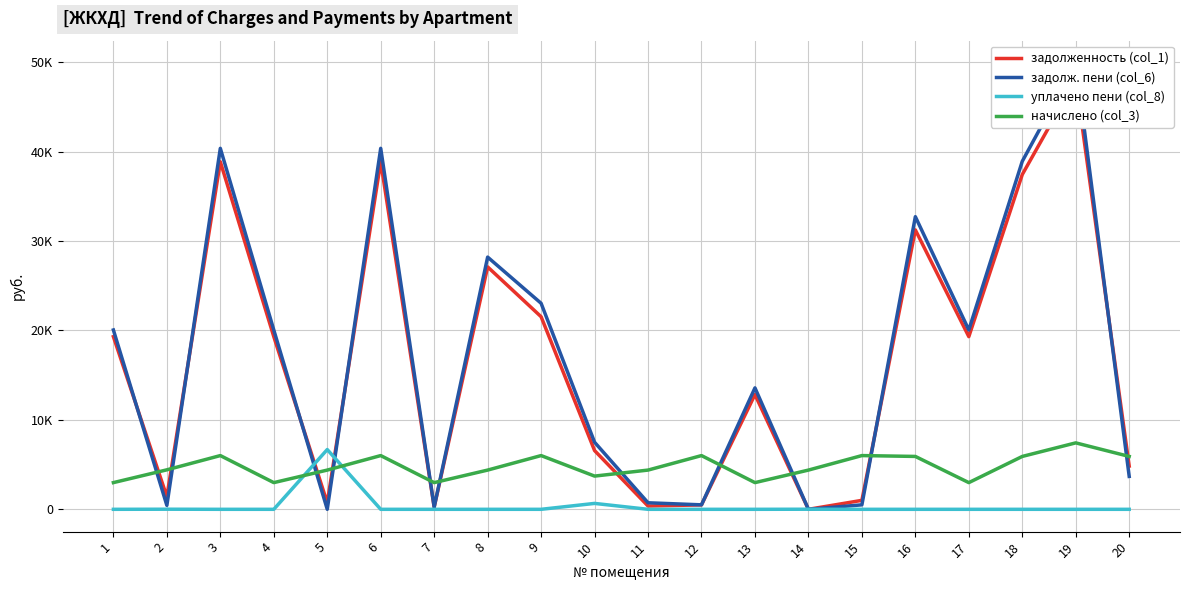

Reading left to right, list all the values displayed in this chart.

задолженность (col_1): 1=19309.4	2=1411.0	3=38867.0	4=19309.4	5=731.2	6=38867.0	7=248.8	8=27109.2	9=21536.5	10=6572.1	11=365.2	12=497.2	13=12833.2	14=0.0	15=1001.6	16=31246.2	17=19309.4	18=37440.2	19=48056.2	20=4835.6
задолж. пени (col_6): 1=20055.8	2=438.5	3=40369.4	4=20055.8	5=0.0	6=40369.4	7=248.6	8=28206.0	9=23038.9	10=7500.9	11=731.2	12=500.4	13=13579.6	14=0.0	15=500.8	16=32724.6	17=20055.8	18=38918.6	19=49913.8	20=3679.7
уплачено пени (col_8): 1=0.0	2=10.7	3=0.0	4=0.0	5=6683.2	6=0.0	7=0.0	8=0.0	9=0.0	10=660.4	11=0.3	12=0.0	13=0.0	14=9.7	15=0.0	16=0.0	17=0.0	18=0.0	19=0.0	20=0.0
начислено (col_3): 1=2985.6	2=4416.0	3=6009.6	4=2985.6	5=4387.2	6=6009.6	7=2985.6	8=4387.2	9=6009.6	10=3715.2	11=4387.2	12=6009.6	13=2985.6	14=4387.2	15=6009.6	16=5913.6	17=2985.6	18=5913.6	19=7430.4	20=5913.6